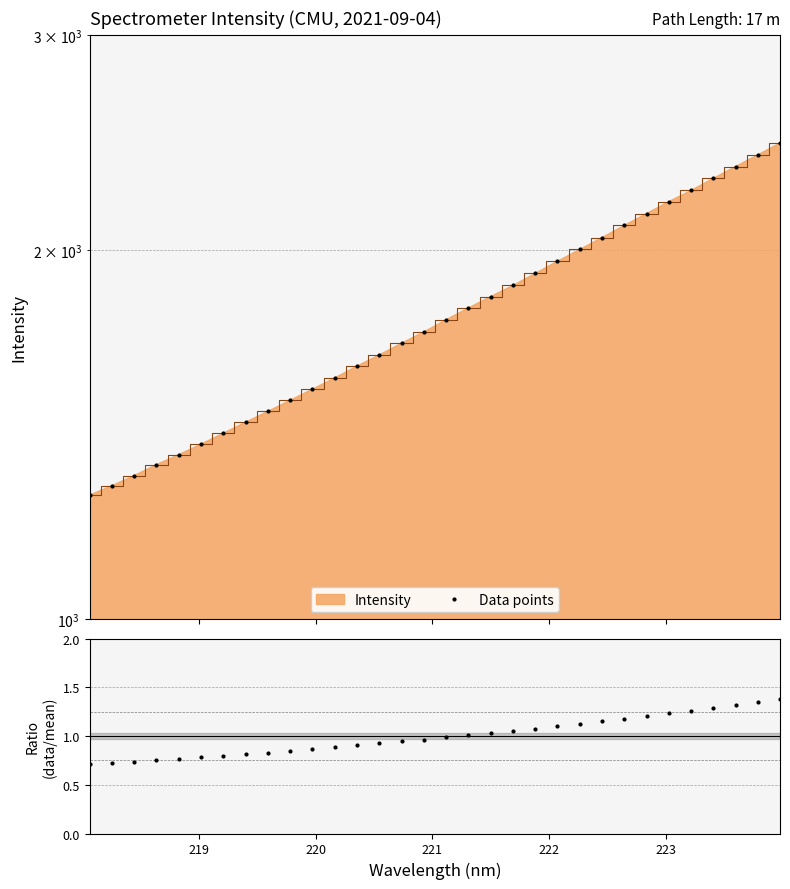

What is the minimum value for Data points?

1262.5